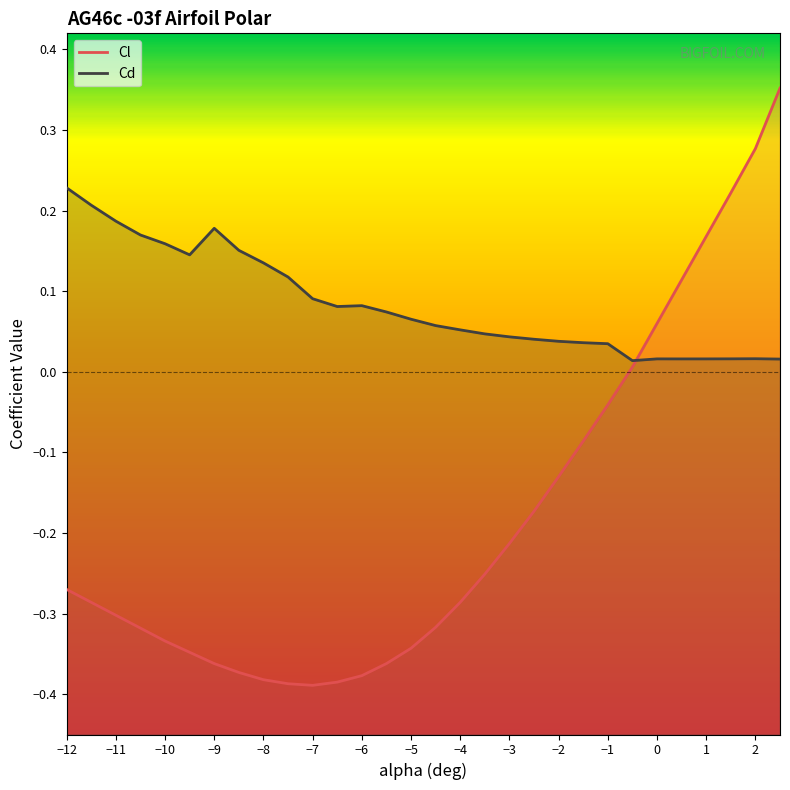

At which category does Cl reach its first local valley?

-7